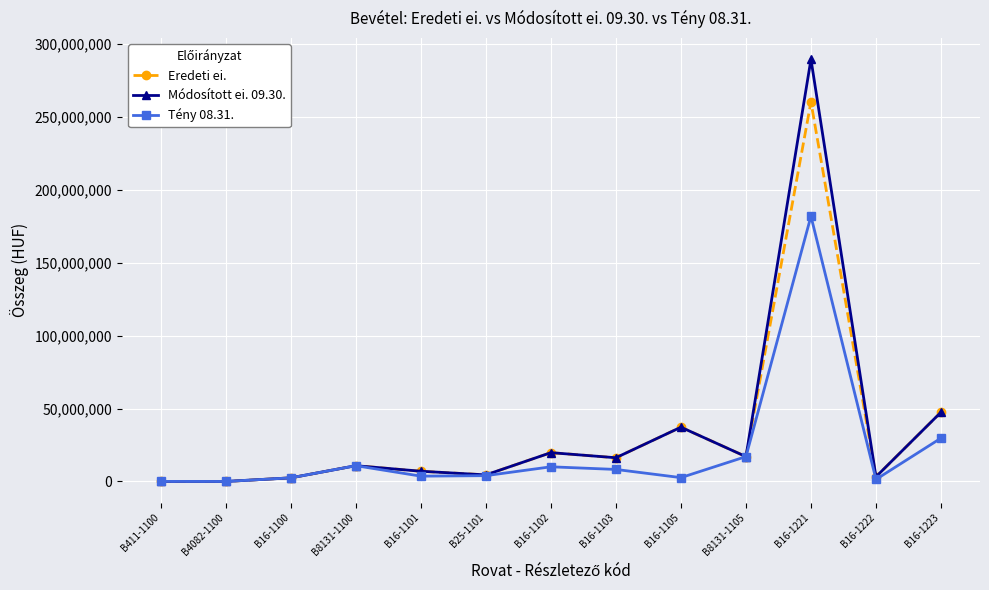

What is the label of the 3rd point from the right?

B16-1221